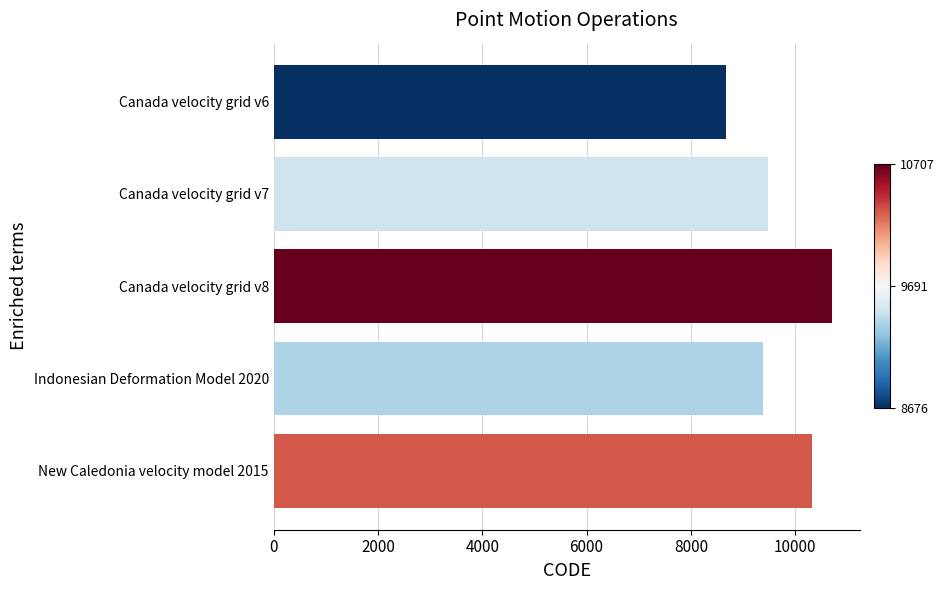

What is the sum of the values at Canada velocity grid v8 and New Caledonia velocity model 2015?

21030